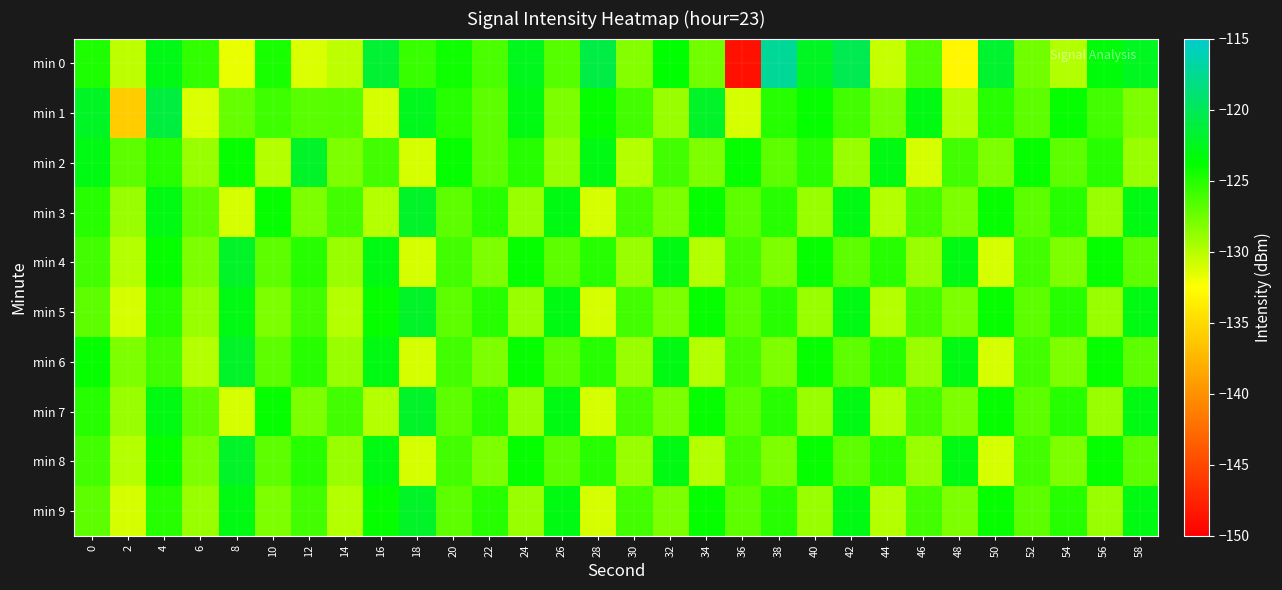

Which series has the largest range (max minus min)?

min 0